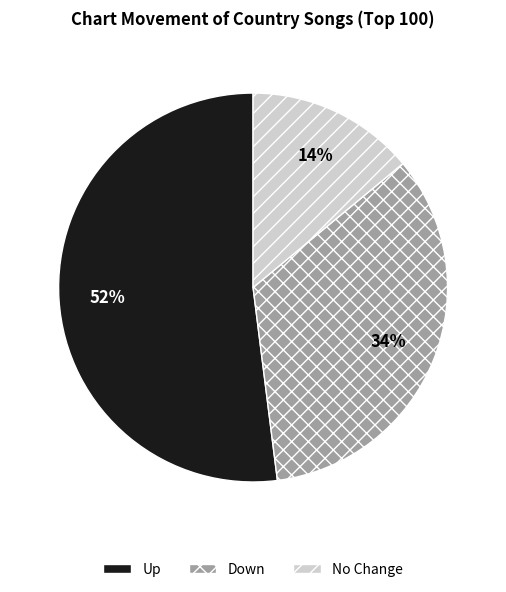

Count the number of slices in the pie.

3